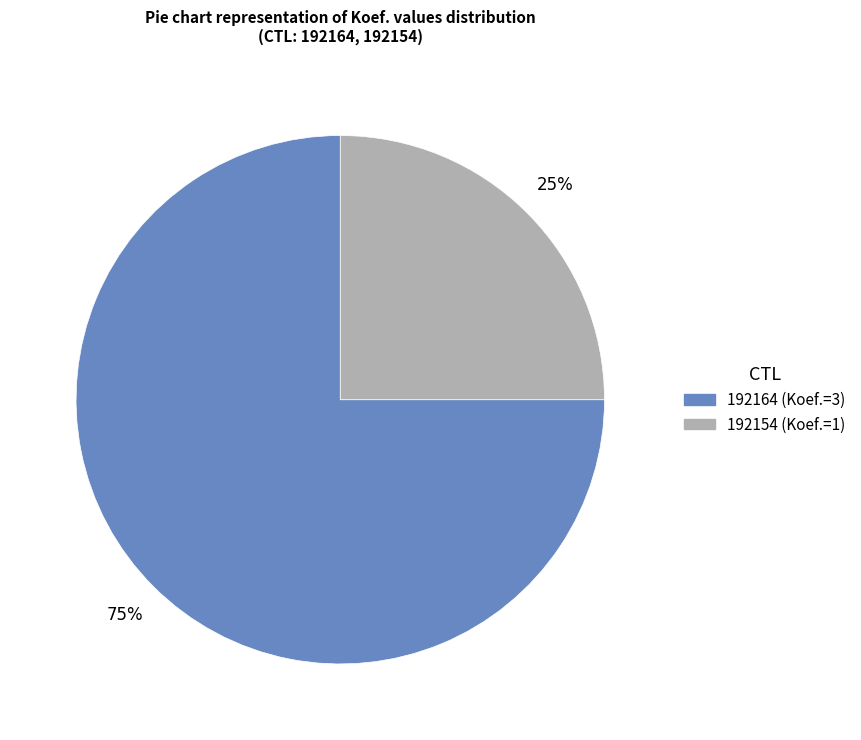

Count the number of slices in the pie.

2